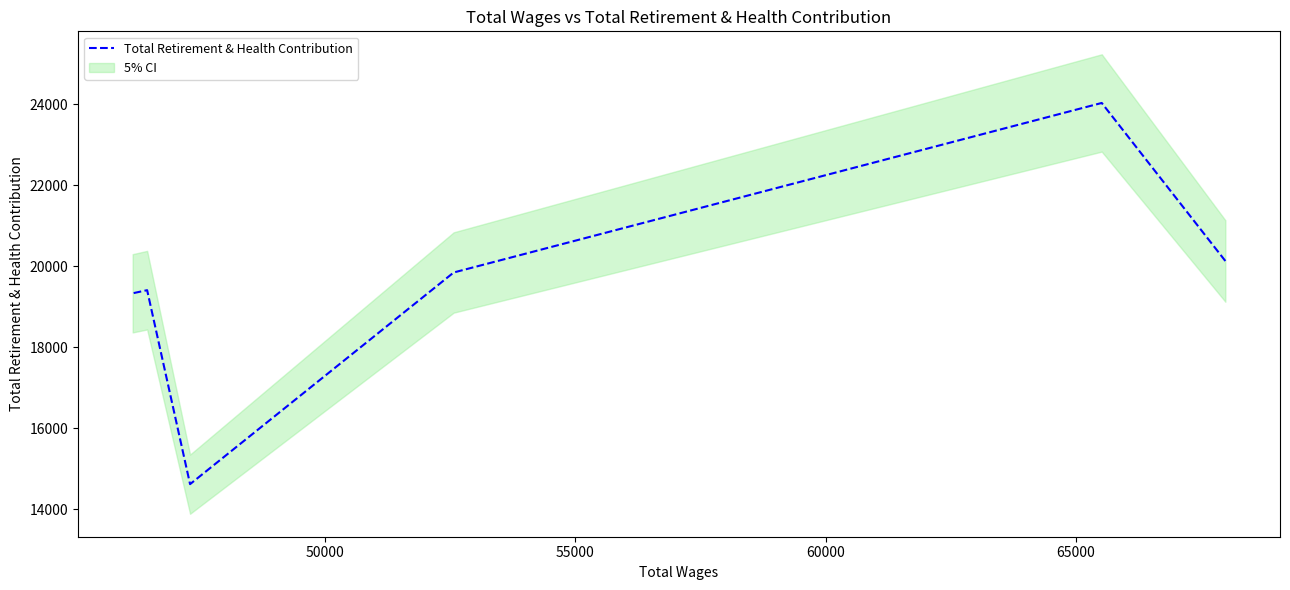

True or false: the data shows 37833 at 50000.

False